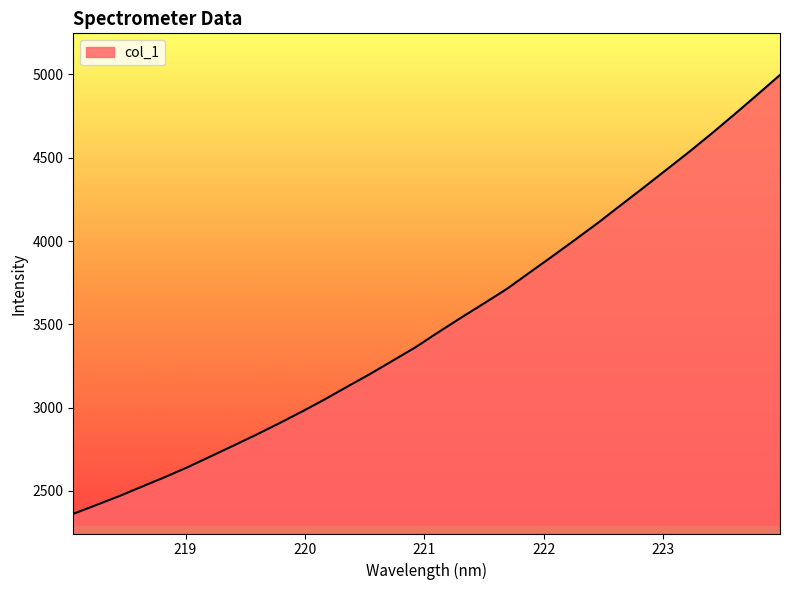

What is the difference between the maximum and minimum values?

2634.7